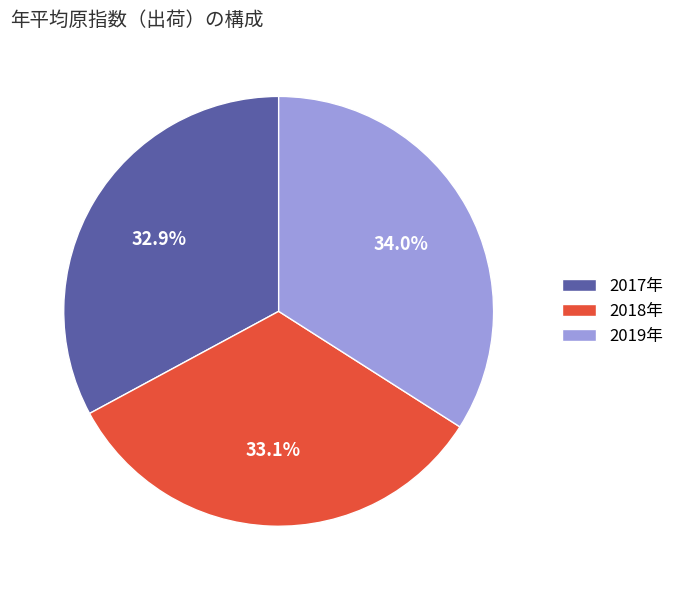

Which slice is the largest?

2019年